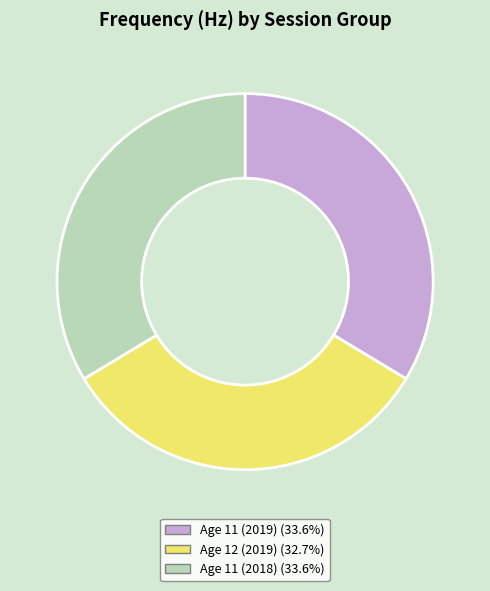

Do Age 11 (2019) (33.6%) and Age 12 (2019) (32.7%) together represent more than half of the pie?

Yes